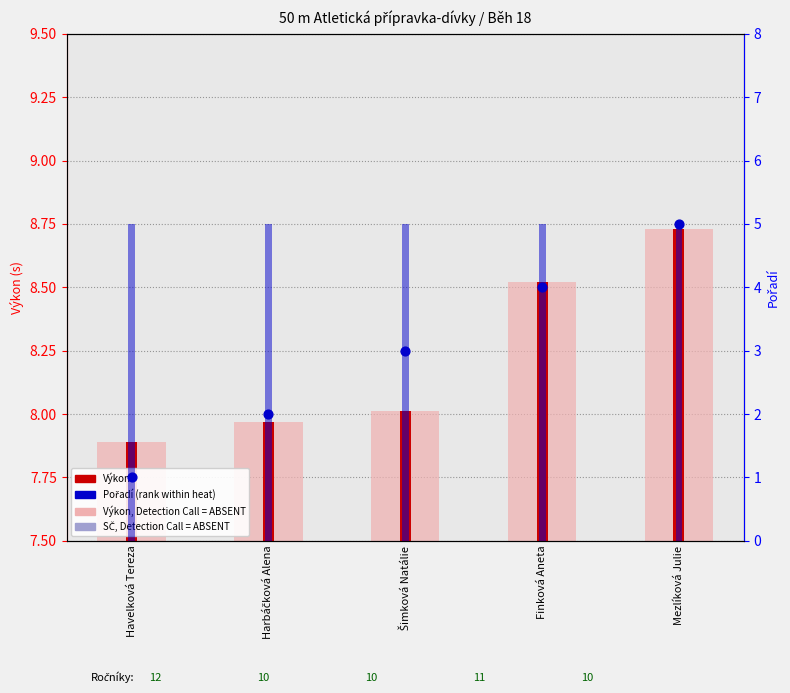

At which category is the sum across all series the highest?

Mezlíková Julie